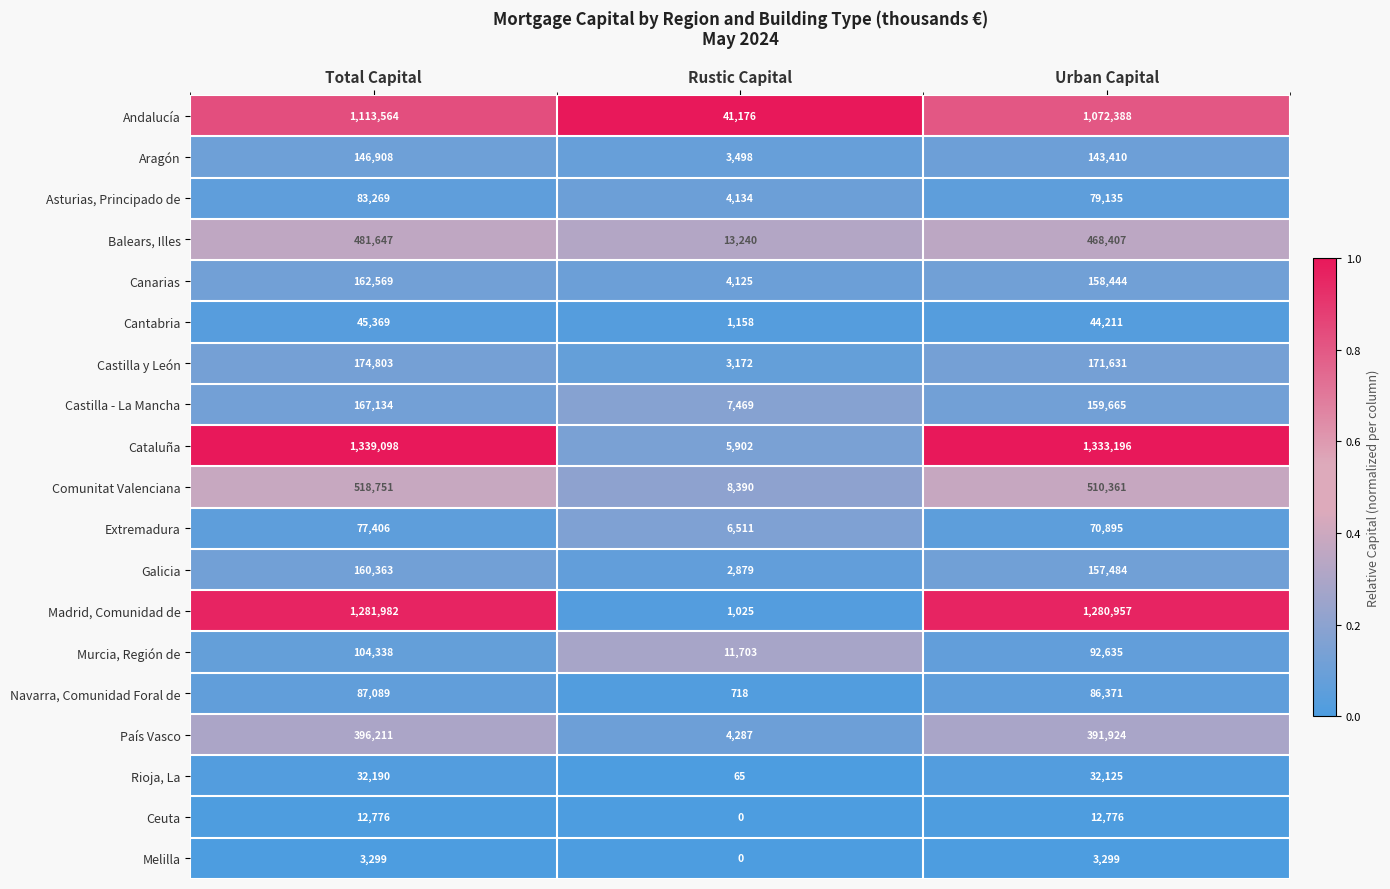

What is the difference between the maximum and minimum values in the Comunitat Valenciana series?

510361